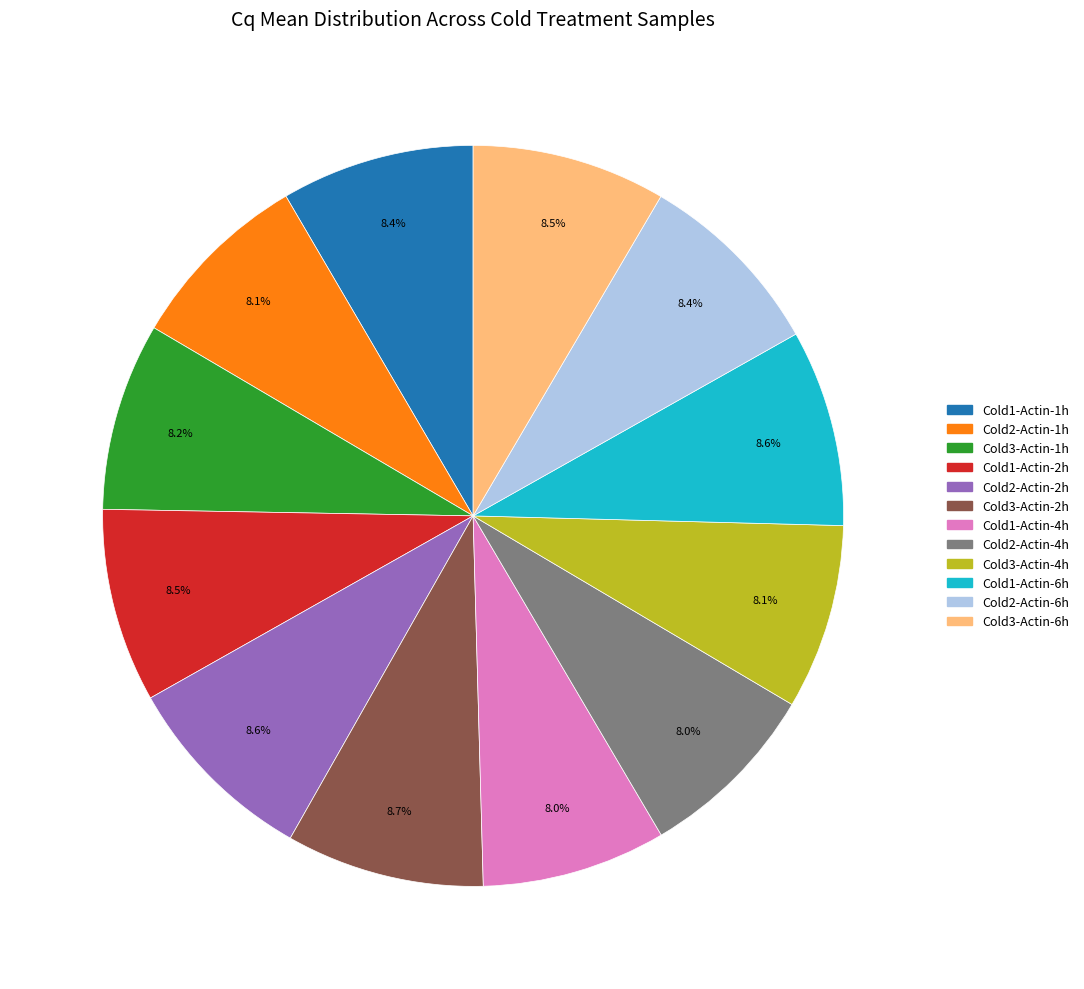

What percentage is the Cold1-Actin-1h slice, to the nearest percent?

8%